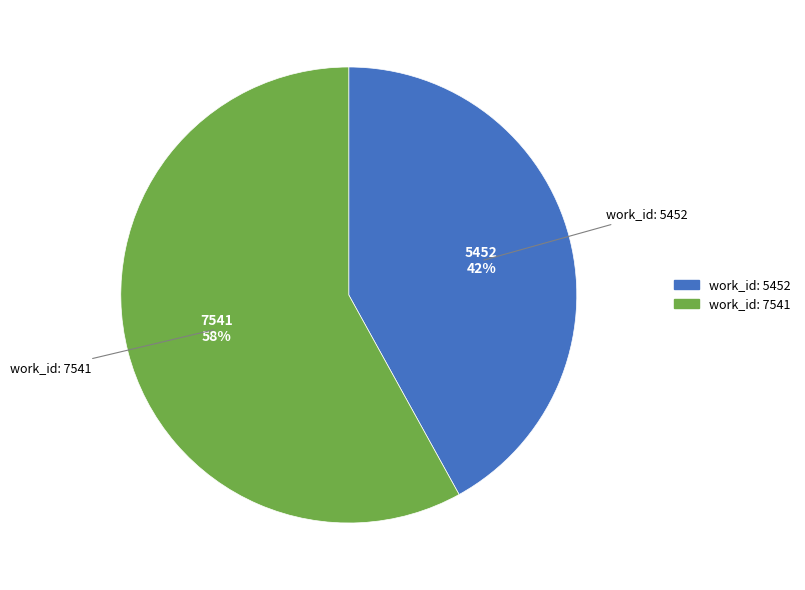

To the nearest percent, what is the difference between the work_id: 5452 and work_id: 7541 slice percentages?

16%